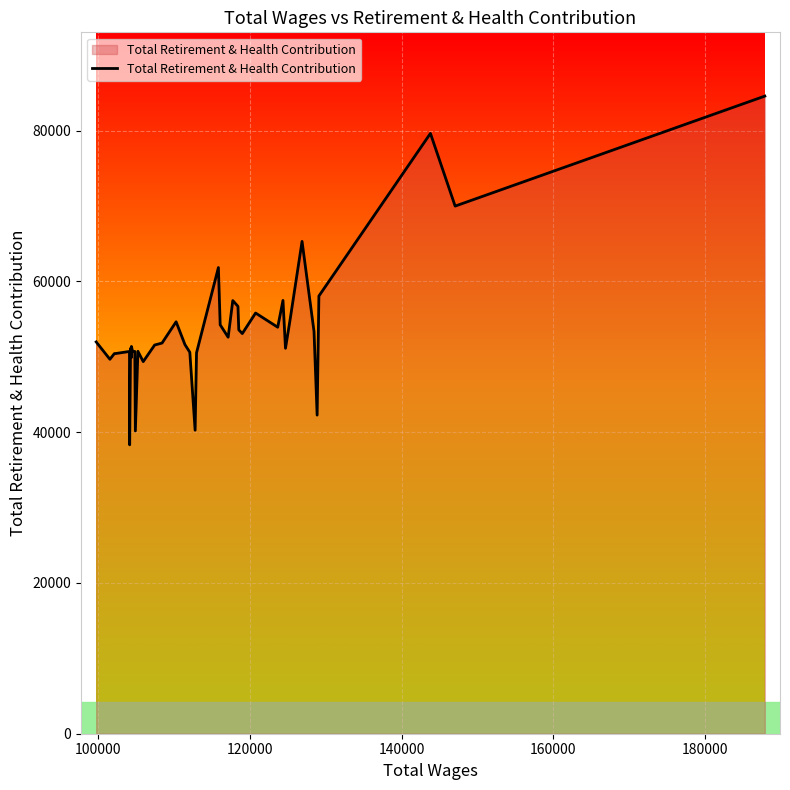

How many values are below 51827?

20